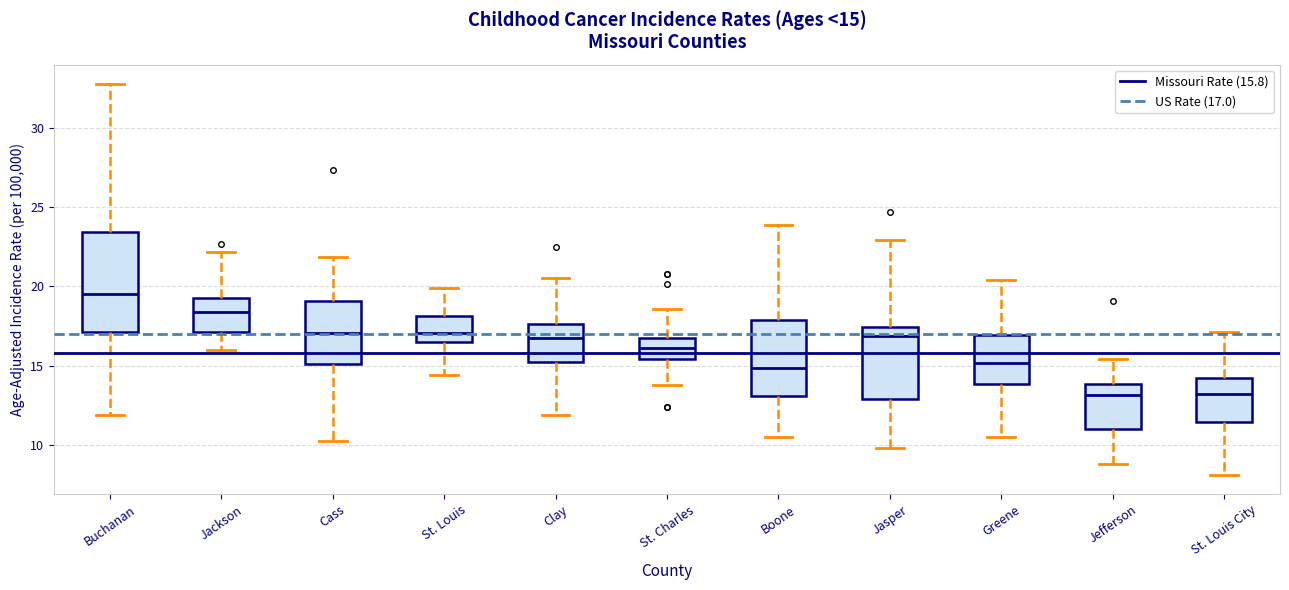

Comparing the boxes themselves (not the whiskers), which one is the tallest?

Buchanan